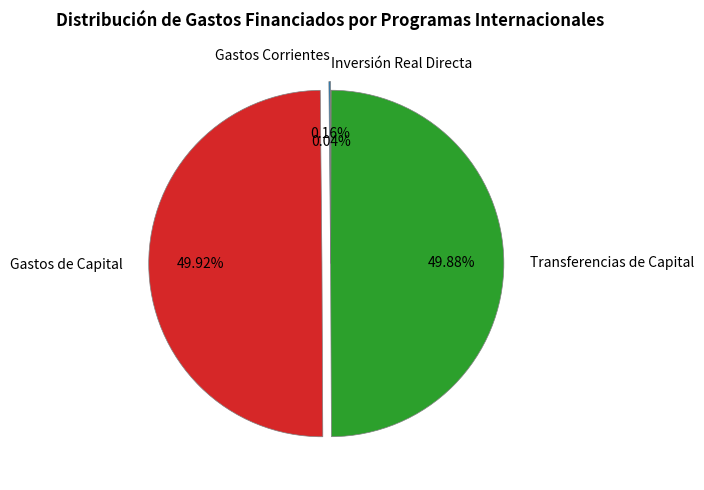

Is there any slice that represents more than half of the pie?

No